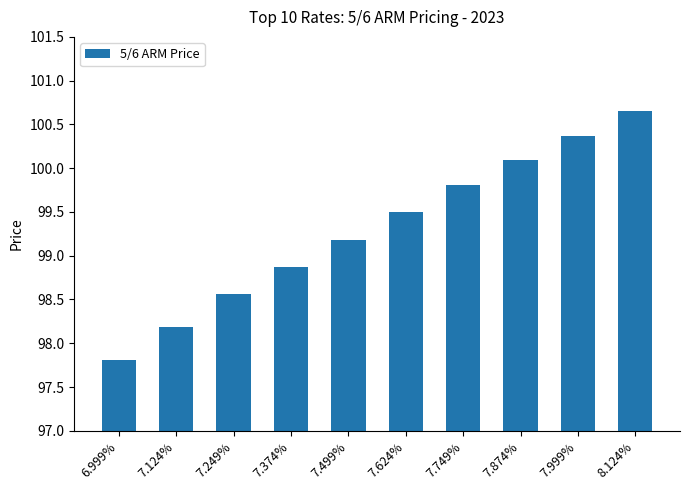

What is the label of the 1st bar from the right?

8.124%